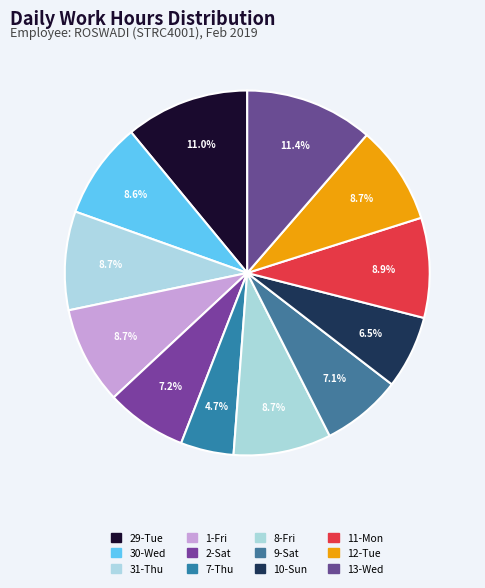

How many segments does this pie chart have?

12